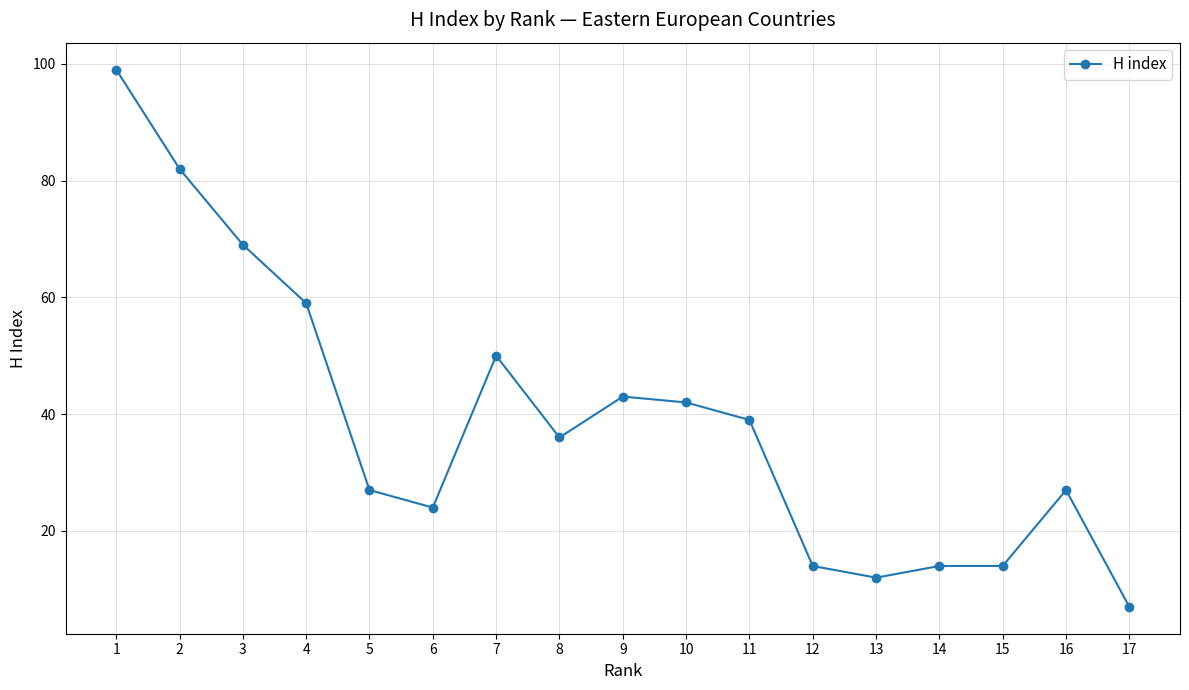

At which category does the chart reach its minimum across all series?

17